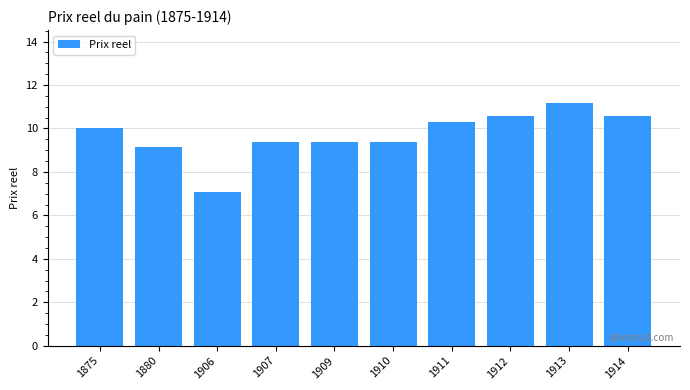

How many bars are there in total?

10